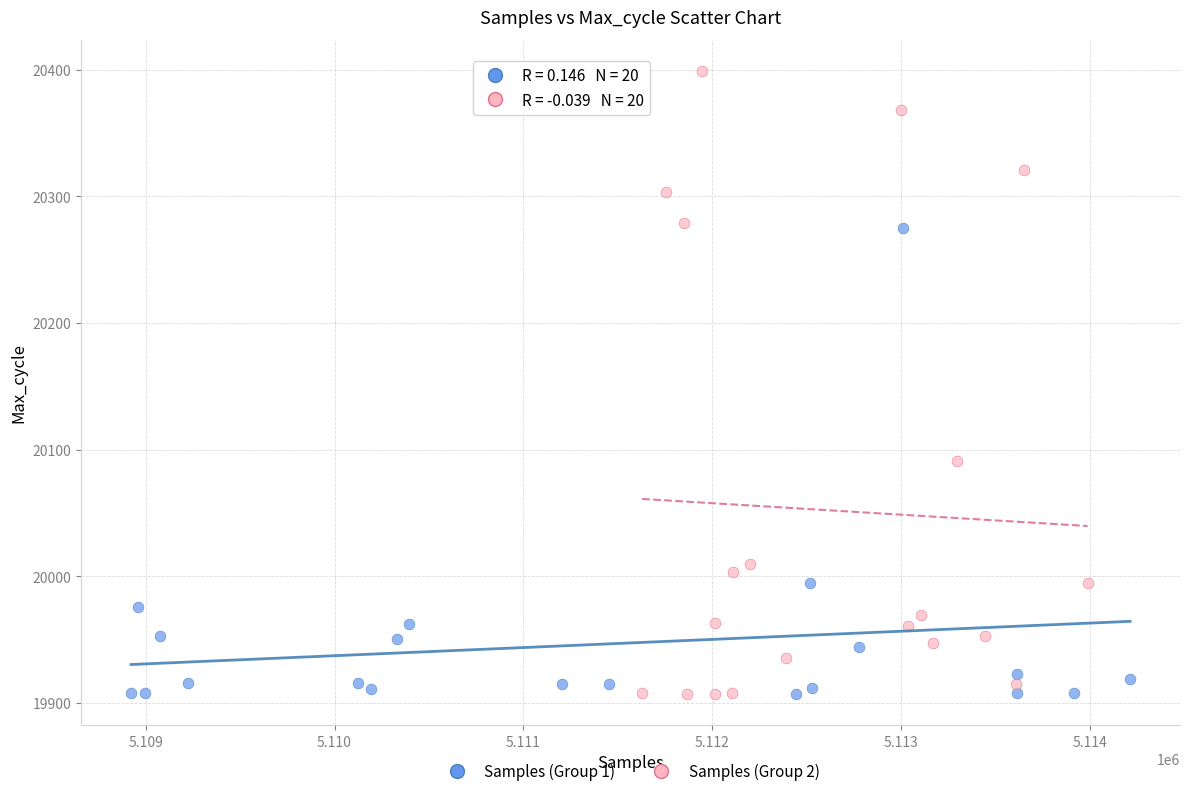

Which series reaches the maximum Y coordinate?

Samples (Group 2)